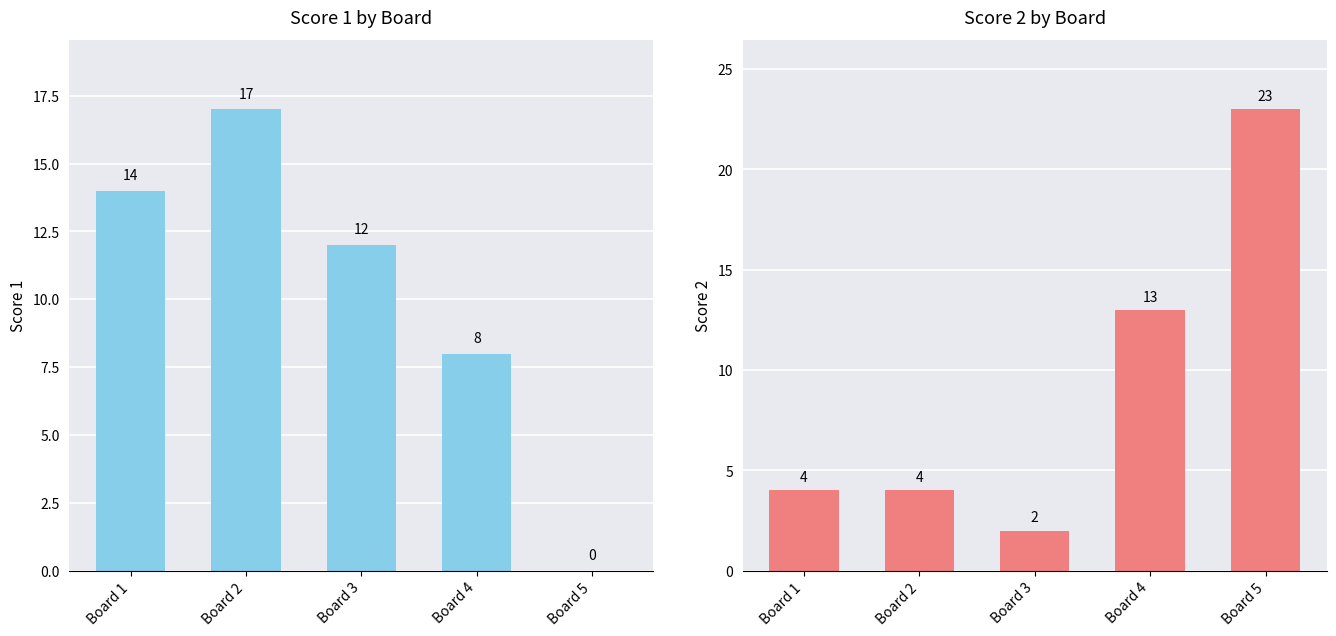

Does the chart contain stacked bars?

No